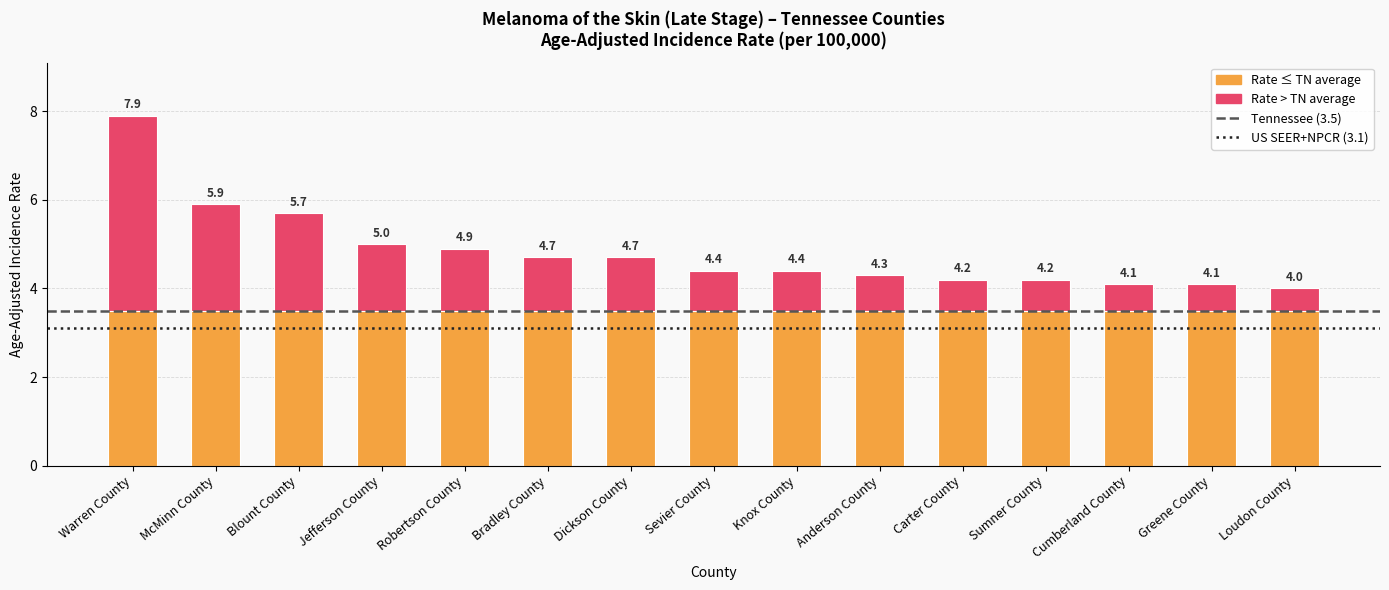

What is the label of the 14th bar from the right?

McMinn County